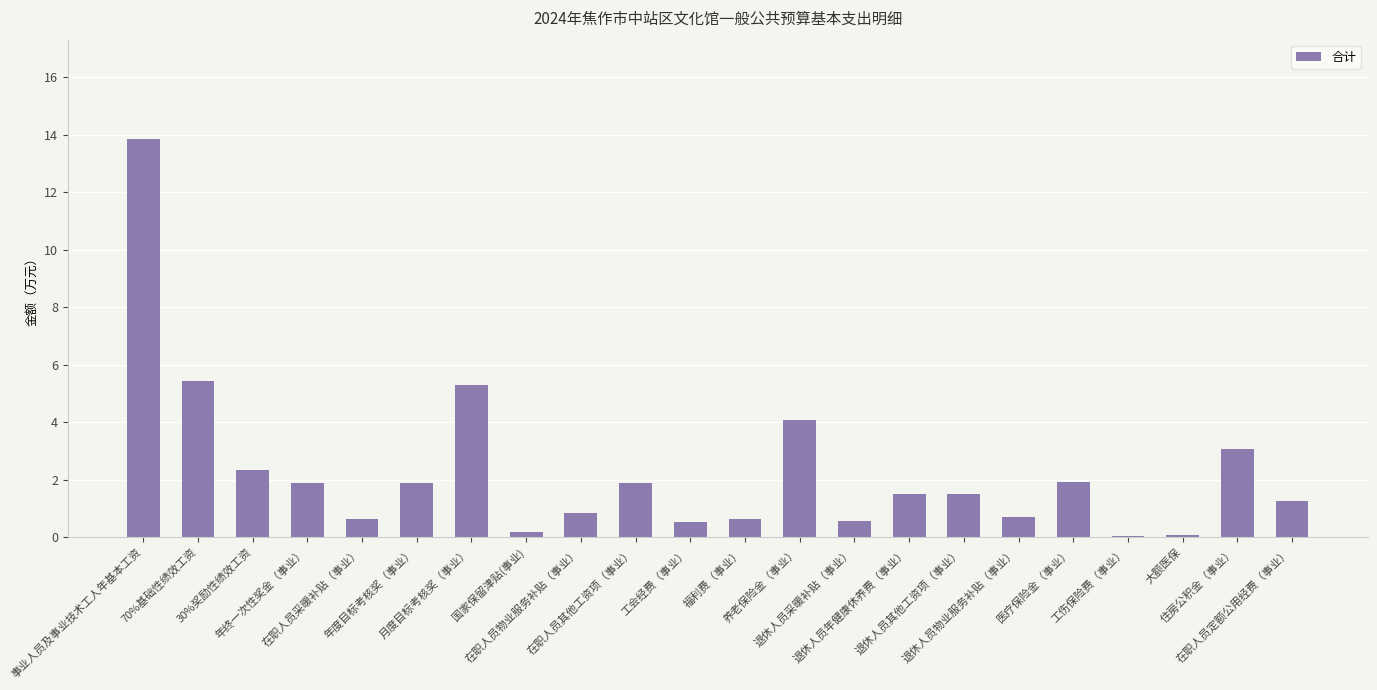

List the labels in order of value, smallest first.

工伤保险费（事业）, 大额医保, 国家保留津贴(事业), 工会经费（事业）, 退休人员采暖补贴（事业）, 在职人员采暖补贴（事业）, 福利费（事业）, 退休人员物业服务补贴（事业）, 在职人员物业服务补贴（事业）, 在职人员定额公用经费（事业）, 退休人员年健康休养费（事业）, 退休人员其他工资项（事业）, 年终一次性奖金（事业）, 年度目标考核奖（事业）, 在职人员其他工资项（事业）, 医疗保险金（事业）, 30%奖励性绩效工资, 住房公积金（事业）, 养老保险金（事业）, 月度目标考核奖（事业）, 70%基础性绩效工资, 事业人员及事业技术工人年基本工资